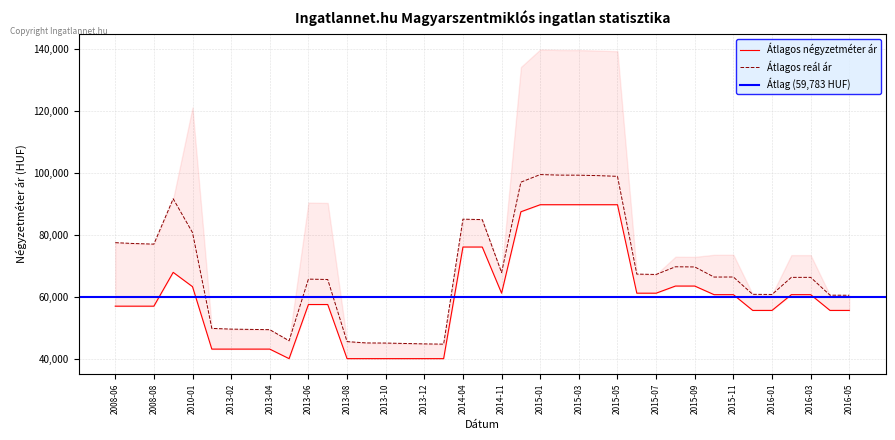

Which label corresponds to the smallest value in the chart?

2013-05